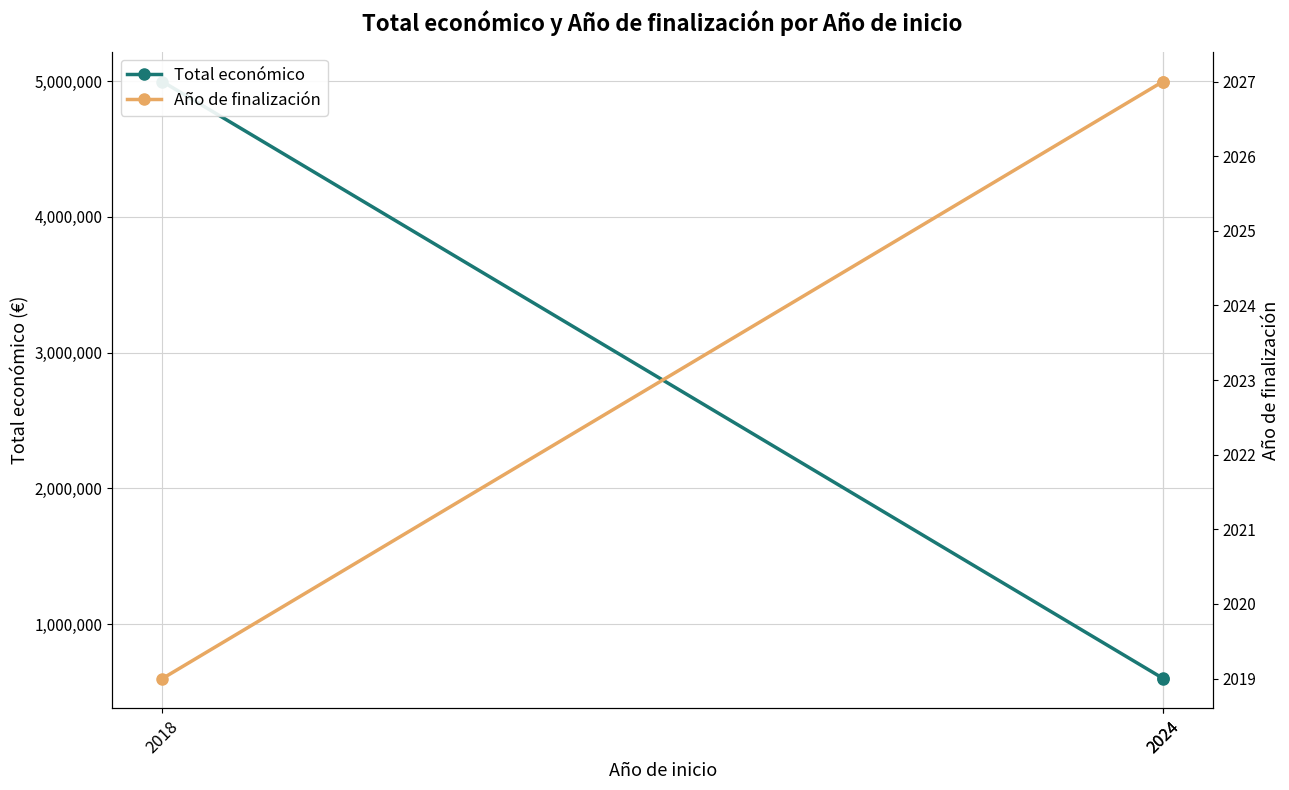

What are all the series names shown in the legend?

Total económico, Año de finalización